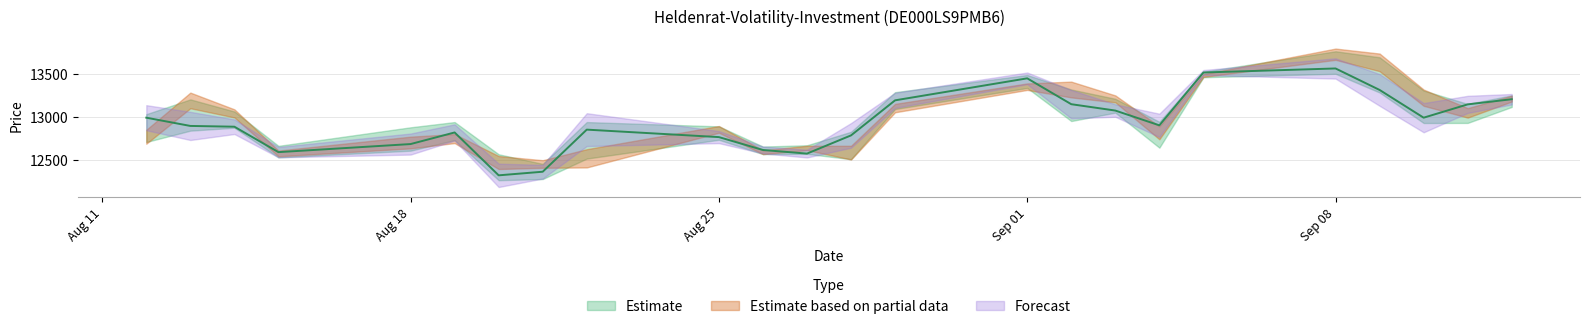

Reading left to right, extract all data points from this chart.

Close: 12993	12897	12888	12592	12686	12821	12322	12364	12854	12767	12617	12575	12787	13195	13451	13150	13076	12904	13519	13566	13316	12993	13148	13208
High: 13034	13206	13065	12665	12881	12942	12567	12455	12942	12892	12657	12672	12829	13290	13490	13321	13213	12945	13528	13766	13696	13309	13153	13253
Low: 12710	12842	12876	12531	12609	12732	12265	12279	12517	12736	12569	12572	12510	13094	13339	12954	13052	12644	13464	13504	13286	12931	12932	13118
Open: 12771	13194	13043	12577	12704	12750	12471	12454	12520	12857	12591	12641	12586	13105	13354	13321	13212	12817	13484	13732	13637	13226	13049	13215